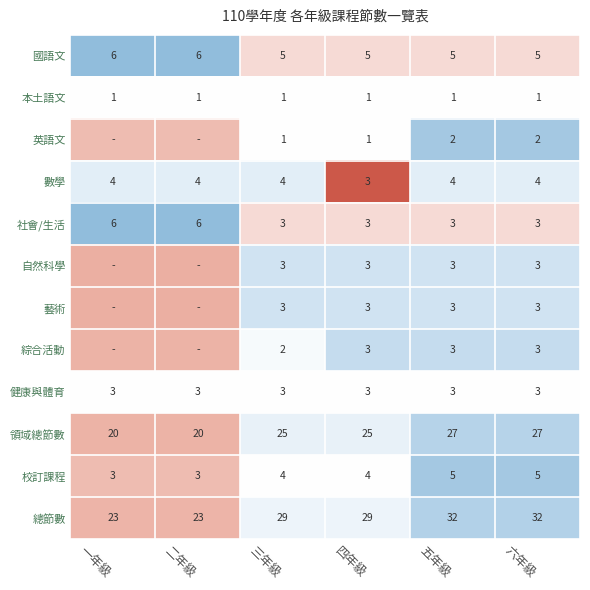

Is the value of 國語文 at 六年級 greater than the value of 校訂課程 at 二年級?

Yes